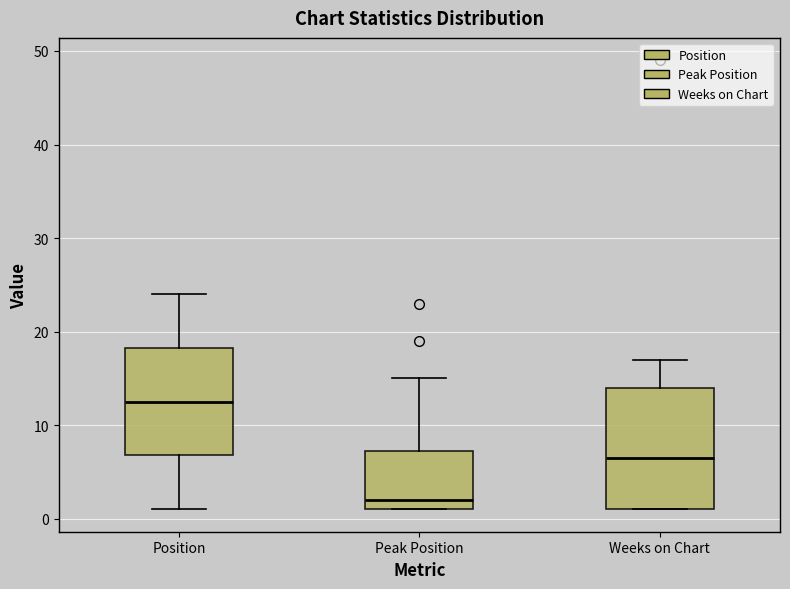

Reading left to right, transcribe this box plot: for each box, give where its median line is, the range the box spans, and where its two whiskers end, as read against the y-axis. The values are not printed on the chart, so give them approximately, as read against the axis.

Position: median 13, box 7 to 18, whiskers 1 to 24
Peak Position: median 2, box 1 to 7, whiskers 1 to 15
Weeks on Chart: median 7, box 1 to 14, whiskers 1 to 17